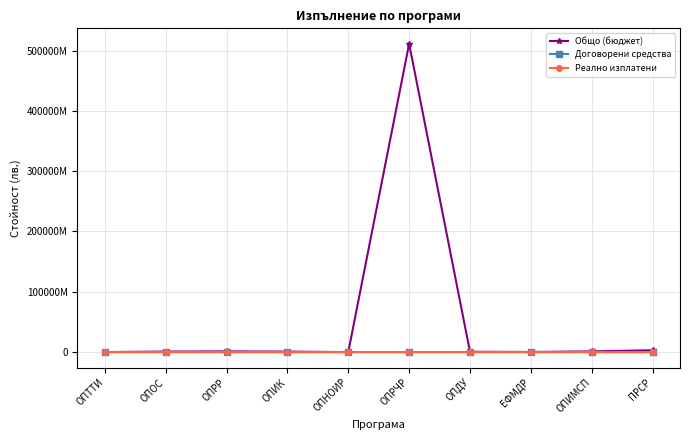

What is the label of the 2nd point from the right?

ОПИМСП